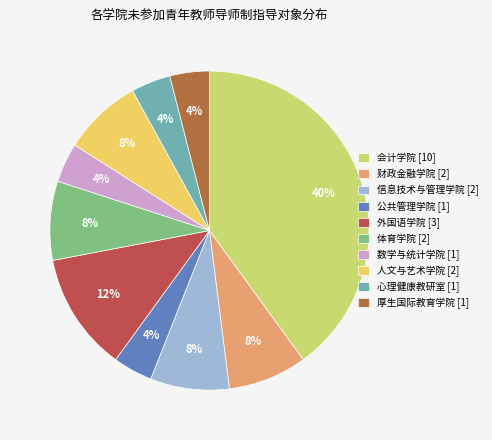

True or false: 公共管理学院 [1] accounts for 1% of the total.

False